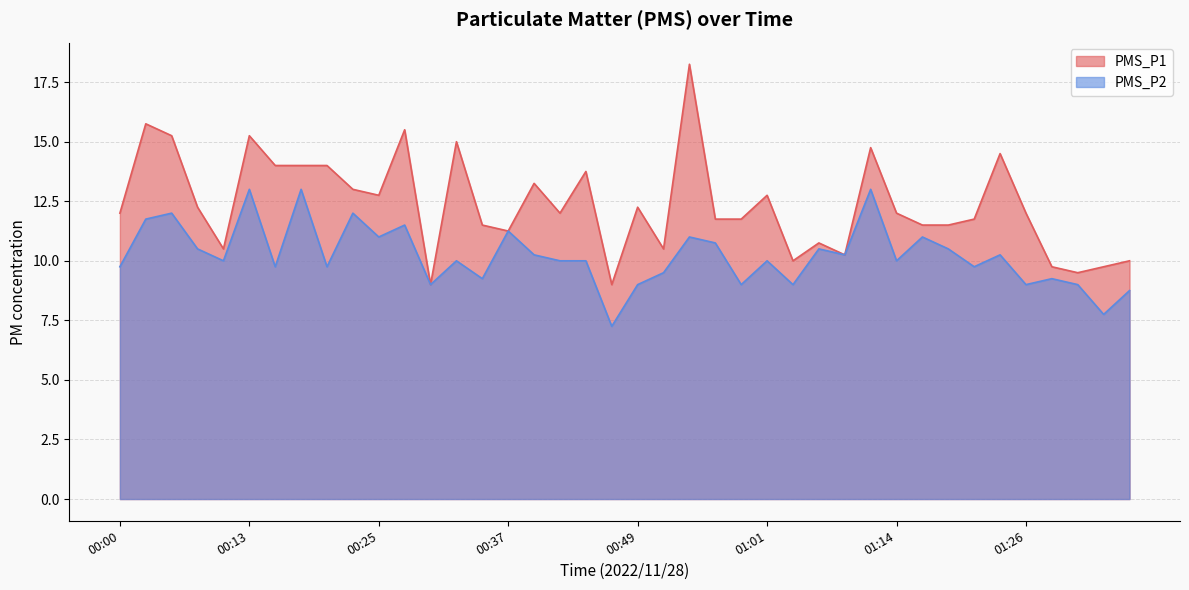

What are all the series names shown in the legend?

PMS_P1, PMS_P2